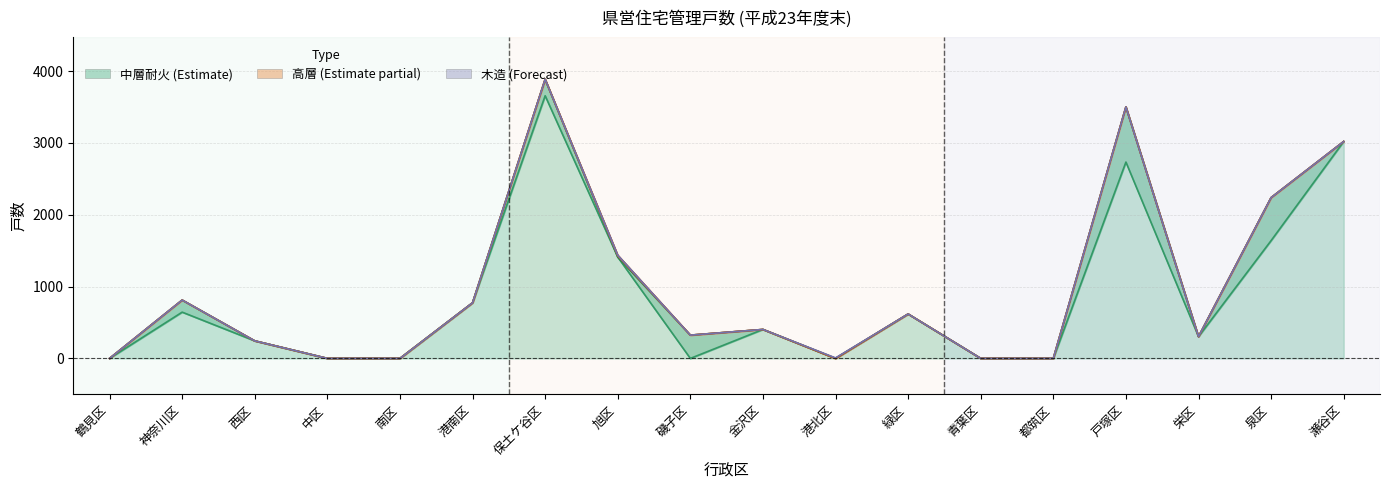

Is the value of 総数 at 神奈川区 greater than the value of 簡易耐火２階 at 都筑区?

Yes